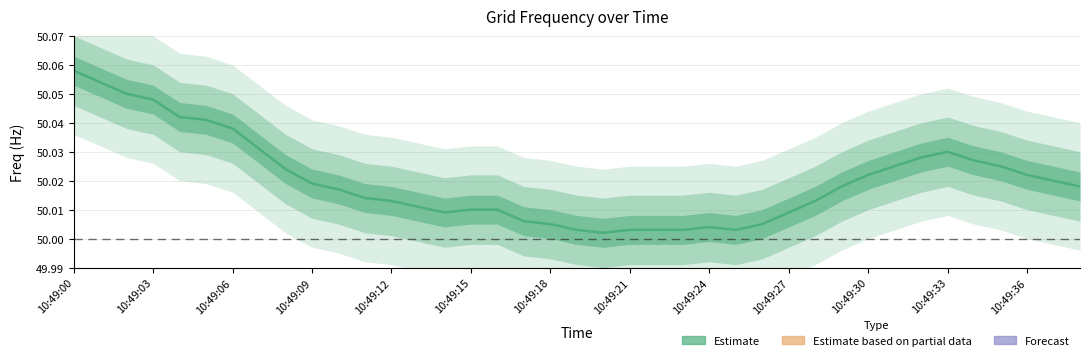

How many points are lower than both their immediate neighbors (excluding endpoints)?

3